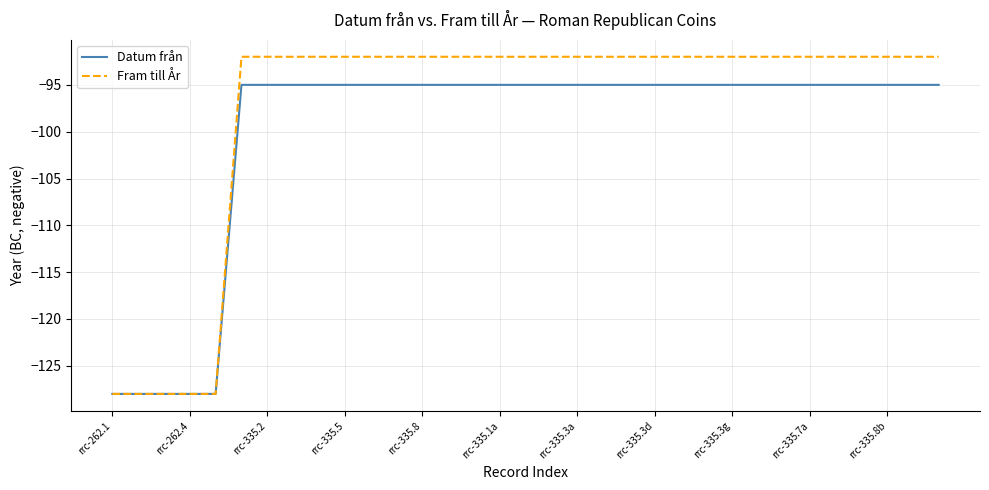

Which series has the largest total across all categories?

Fram till År